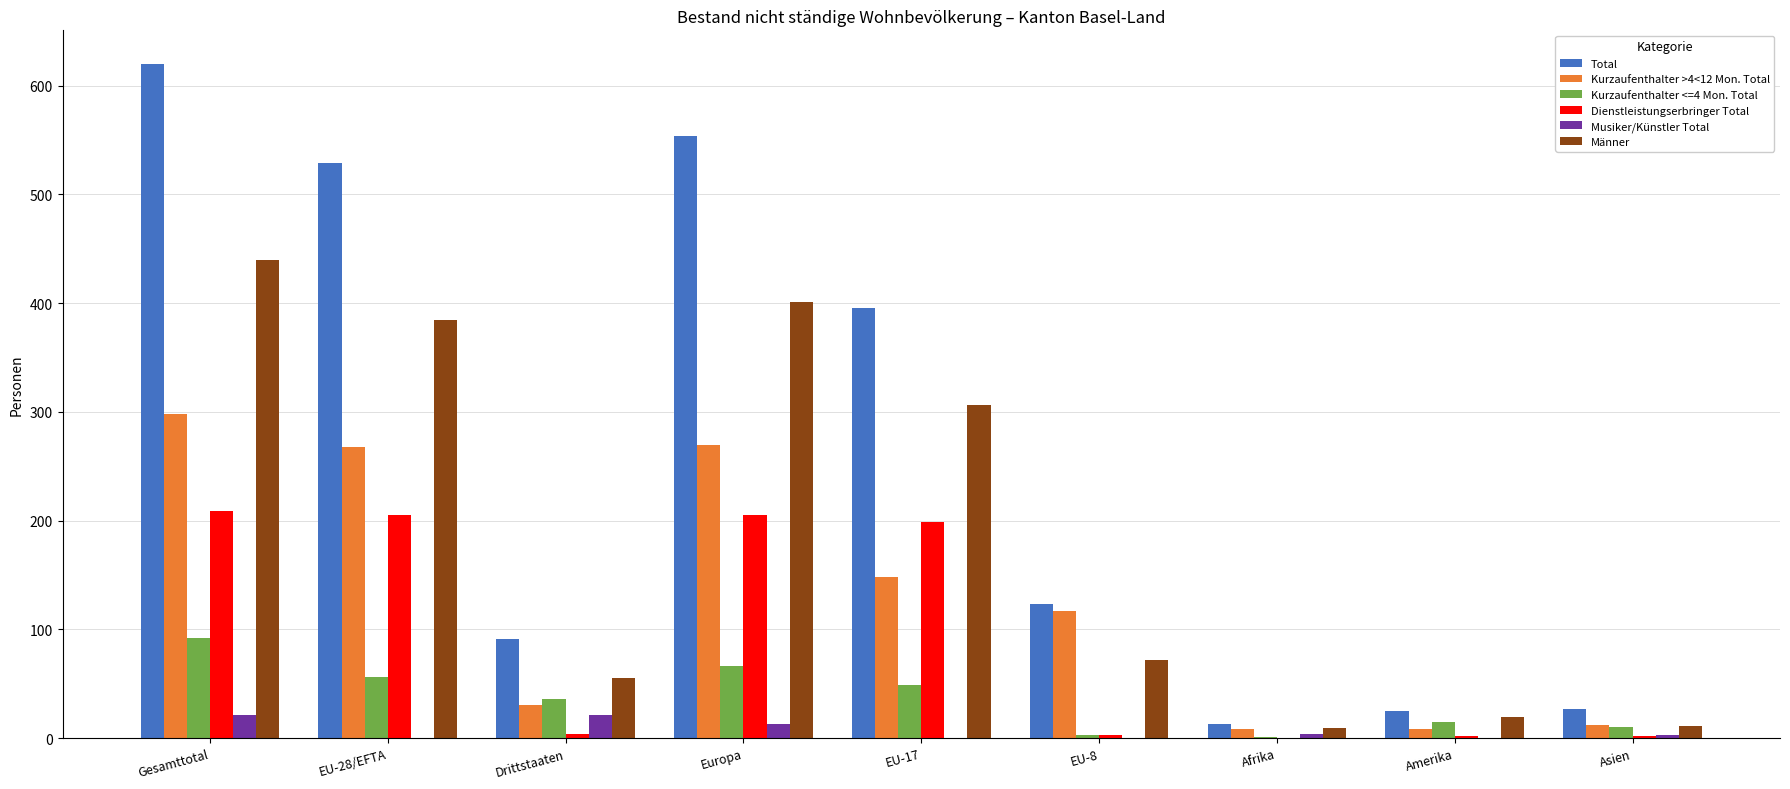

What is the maximum value for Musiker/Künstler Total?

21